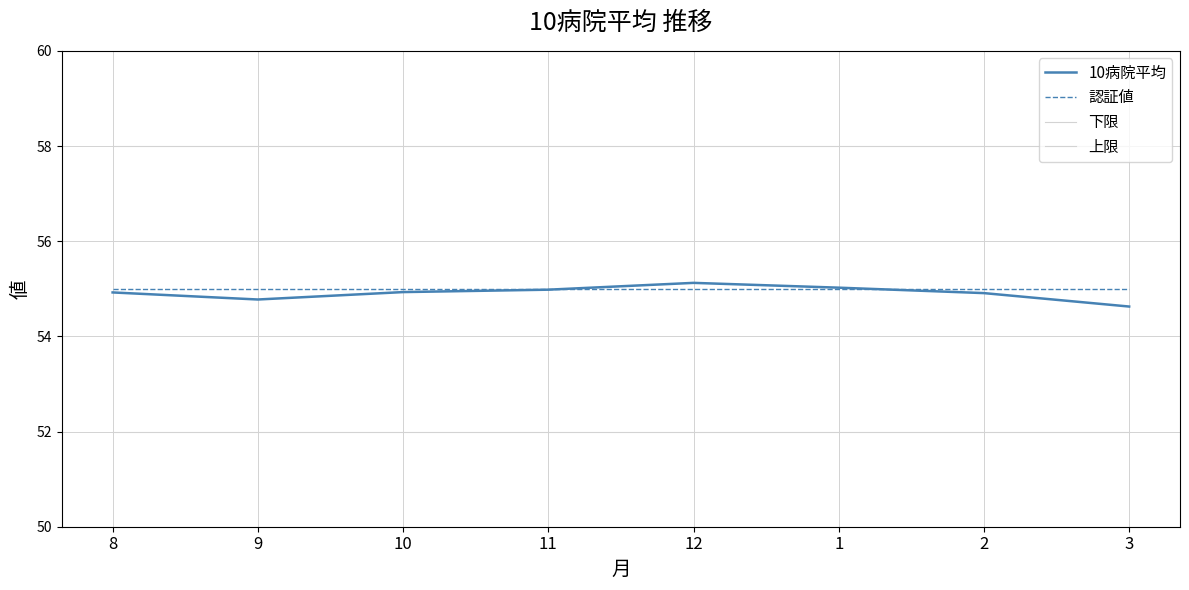

Is this an area chart (filled region under the line)?

No